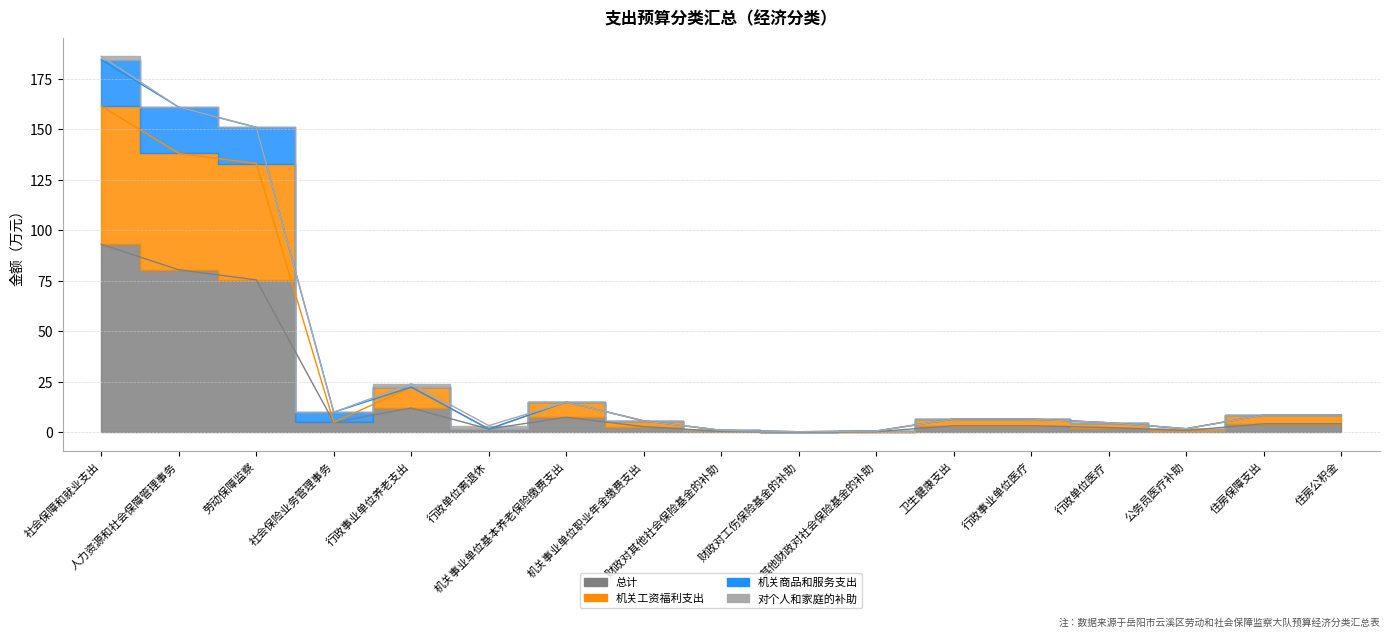

What is the value of the 总计 point at the 8th from the left?

2.9